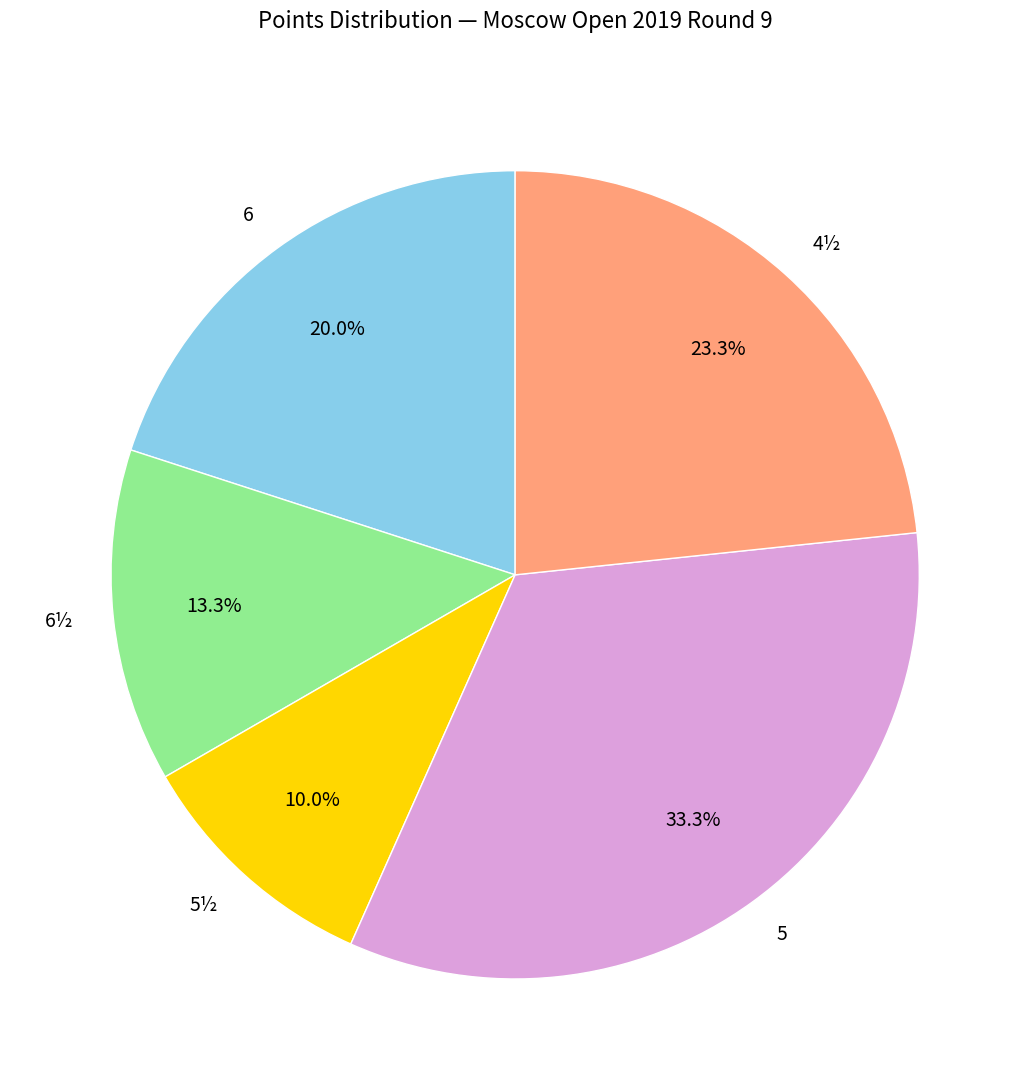

Rank the categories by value from lowest to highest.

5½, 6½, 6, 4½, 5